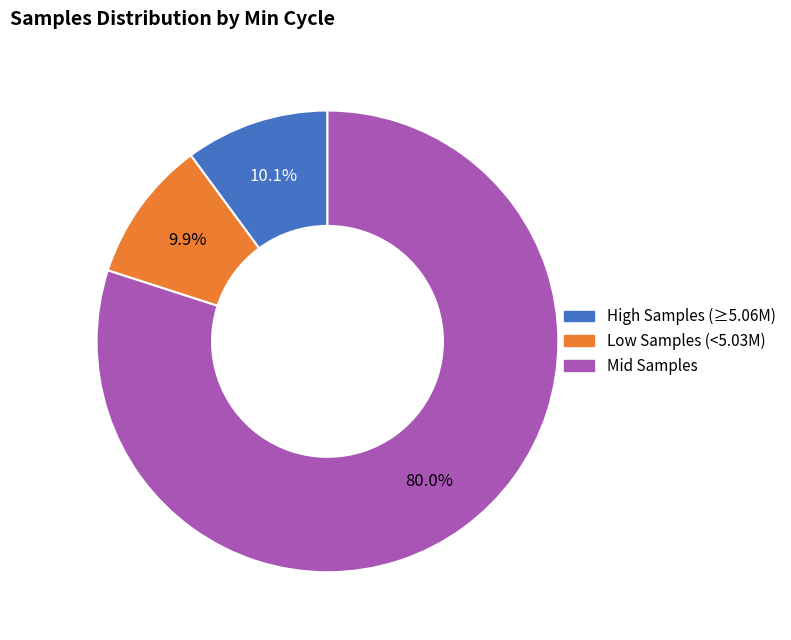

Is there any slice that represents more than half of the pie?

Yes